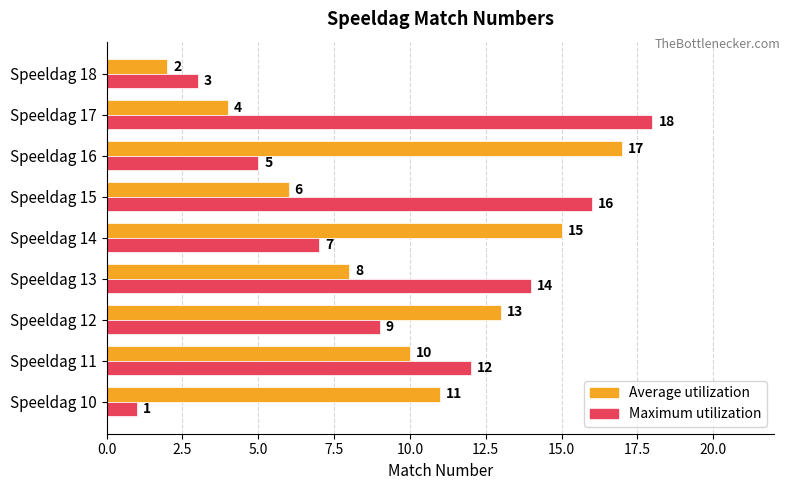

The Average utilization series shows 1 at Speeldag 15. True or false?

False